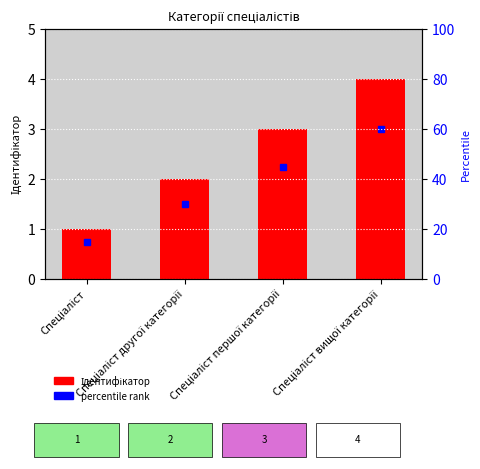

Count the values in the range 2 to 4.

3